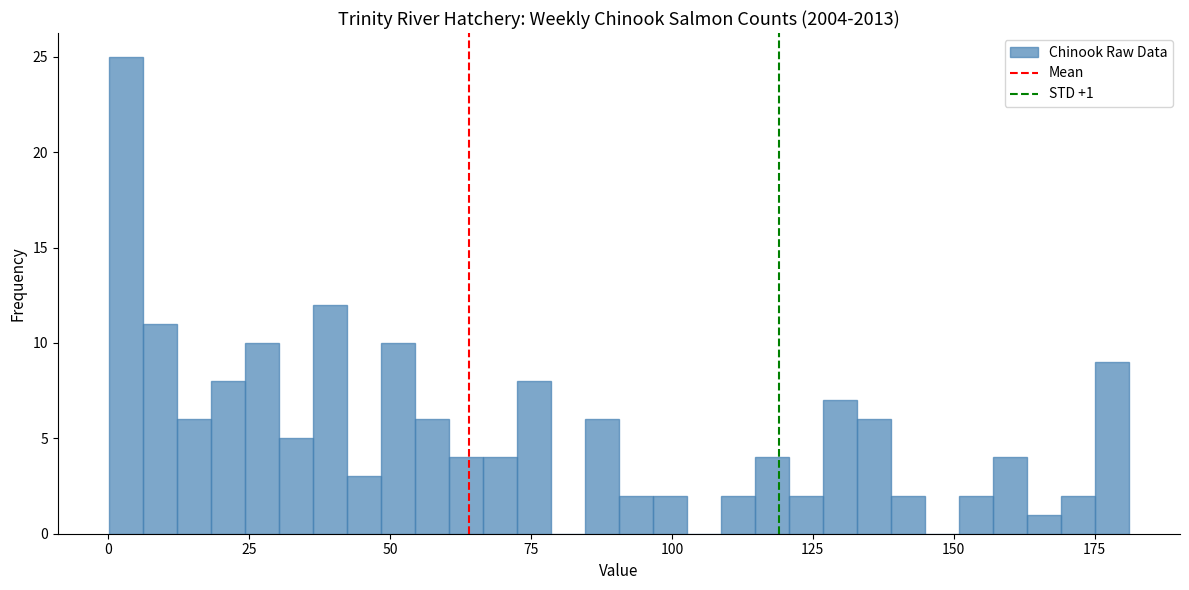

Read against the x-axis, roughly where is the centre of the tallest bar?

5